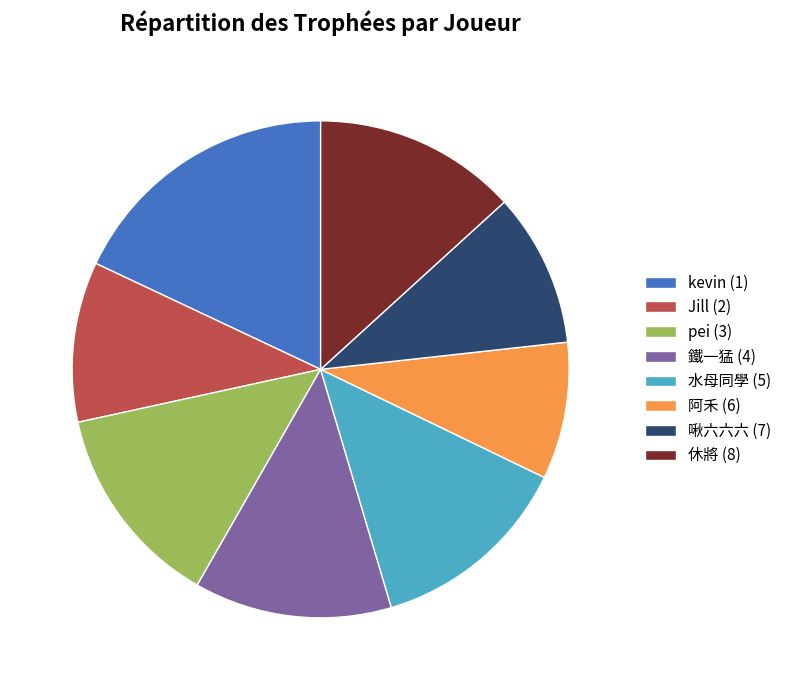

What is the ratio of the value at Jill (2) to the value at kevin (1)?

0.6